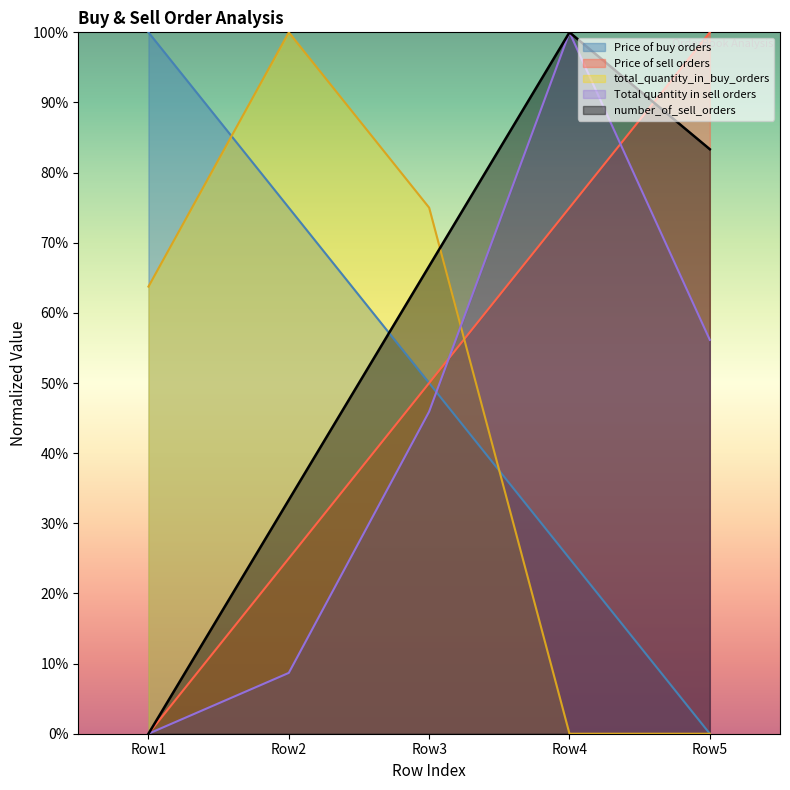

What are all the series names shown in the legend?

Price of buy orders, Price of sell orders, total_quantity_in_buy_orders, Total quantity in sell orders, number_of_sell_orders